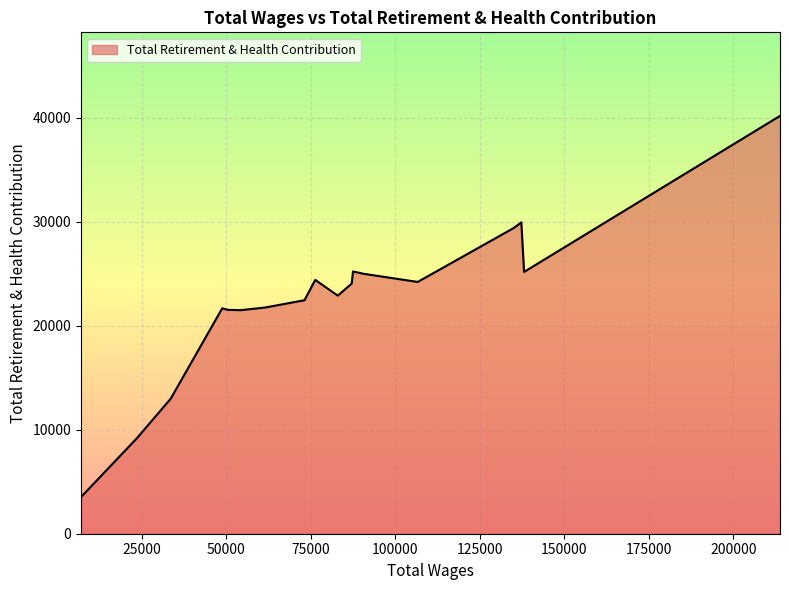

What is the average value?

22492